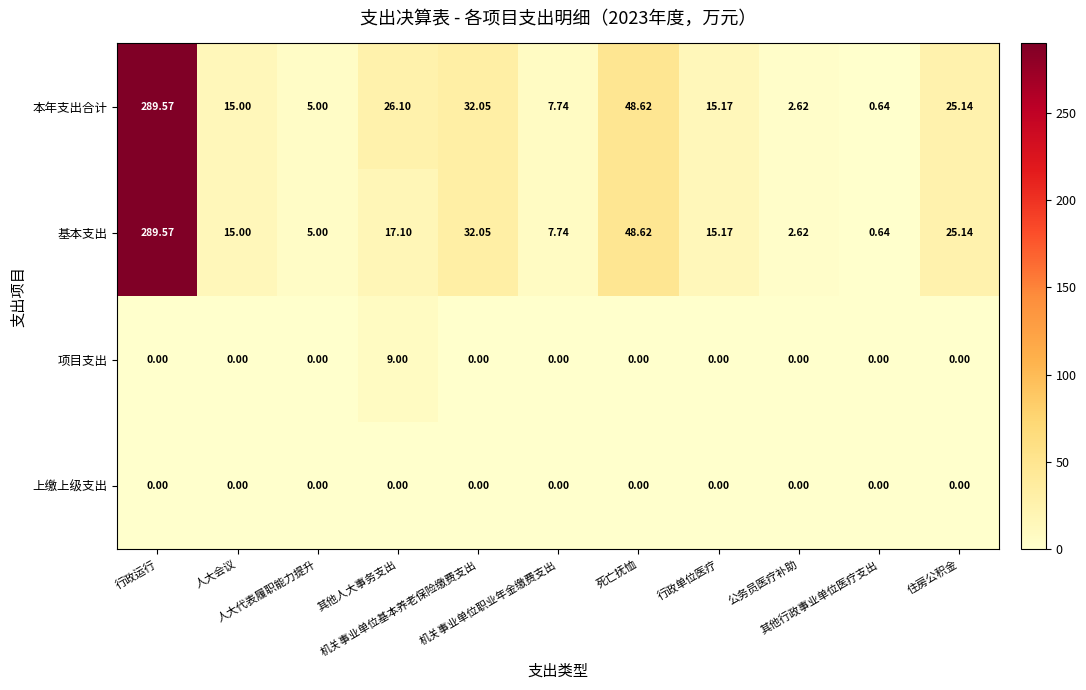

What is the spread (max minus min) of values at 行政运行?

289.6